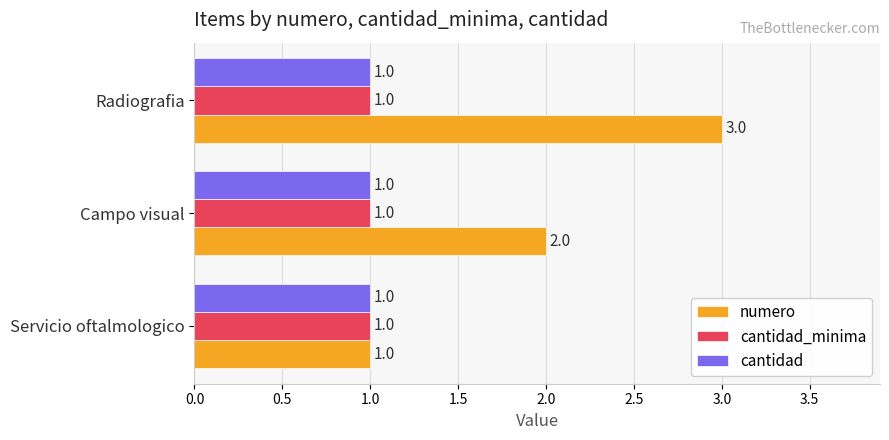

Which series has the largest total across all categories?

numero